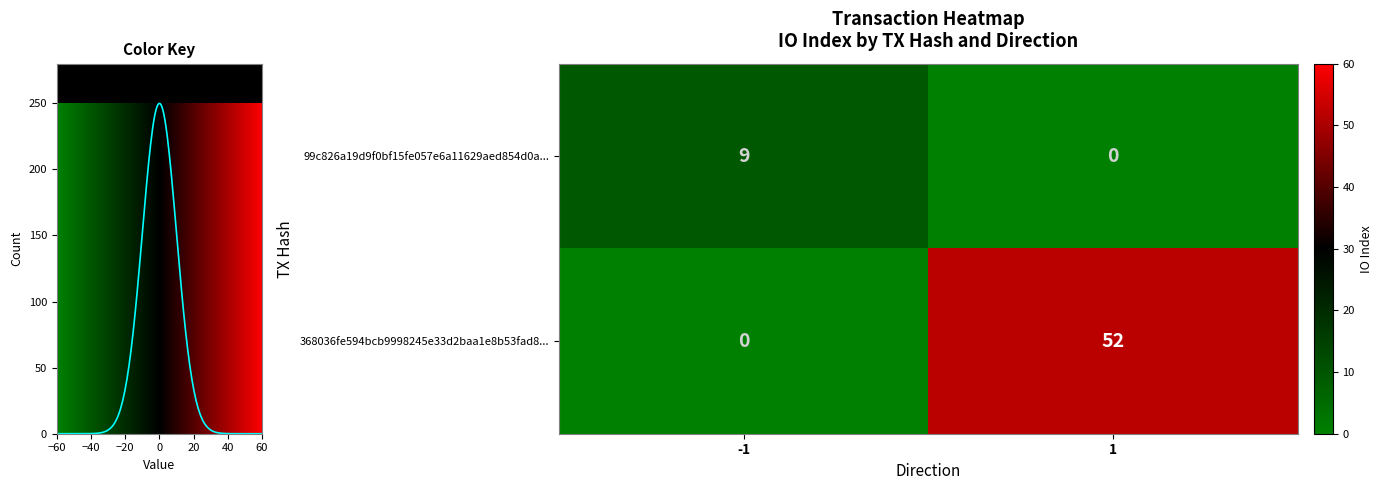

What is the difference between the maximum and minimum values in the 99c826a19d9f0bf15fe057e6a11629aed854d0a... series?

9